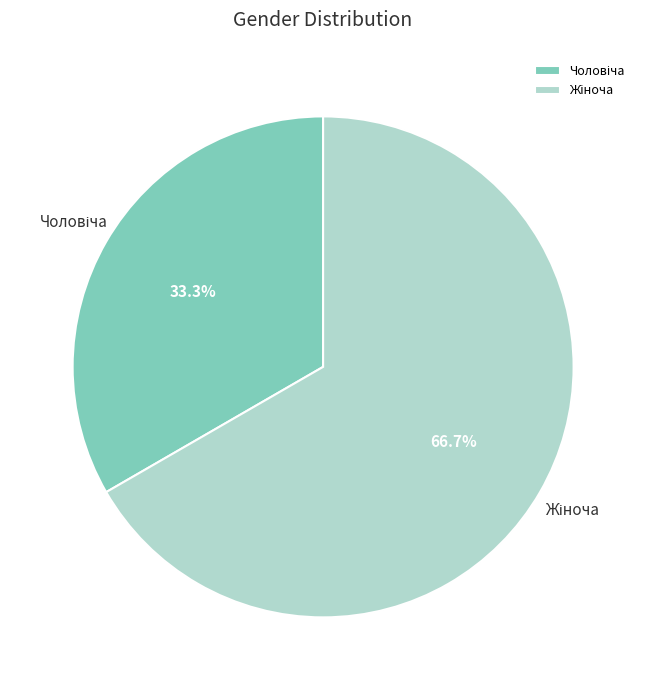

Does any single category account for the majority?

Yes